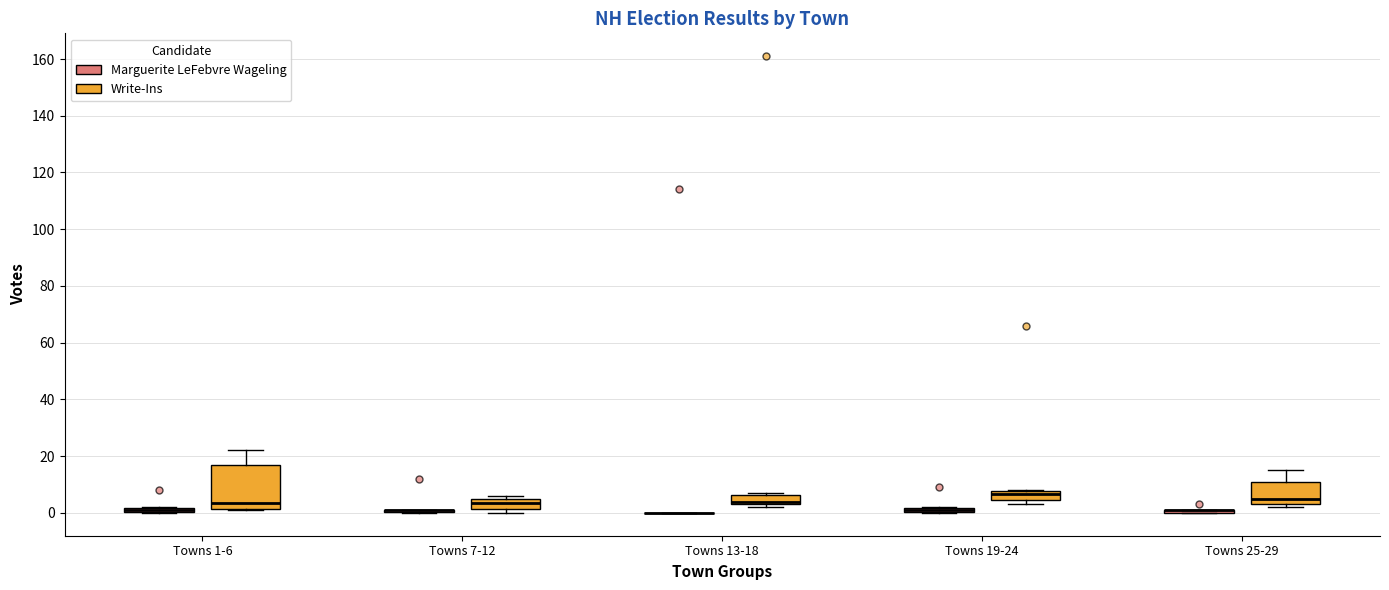

Comparing the boxes themselves (not the whiskers), which one is the tallest?

Towns 1-6 (Write-Ins)